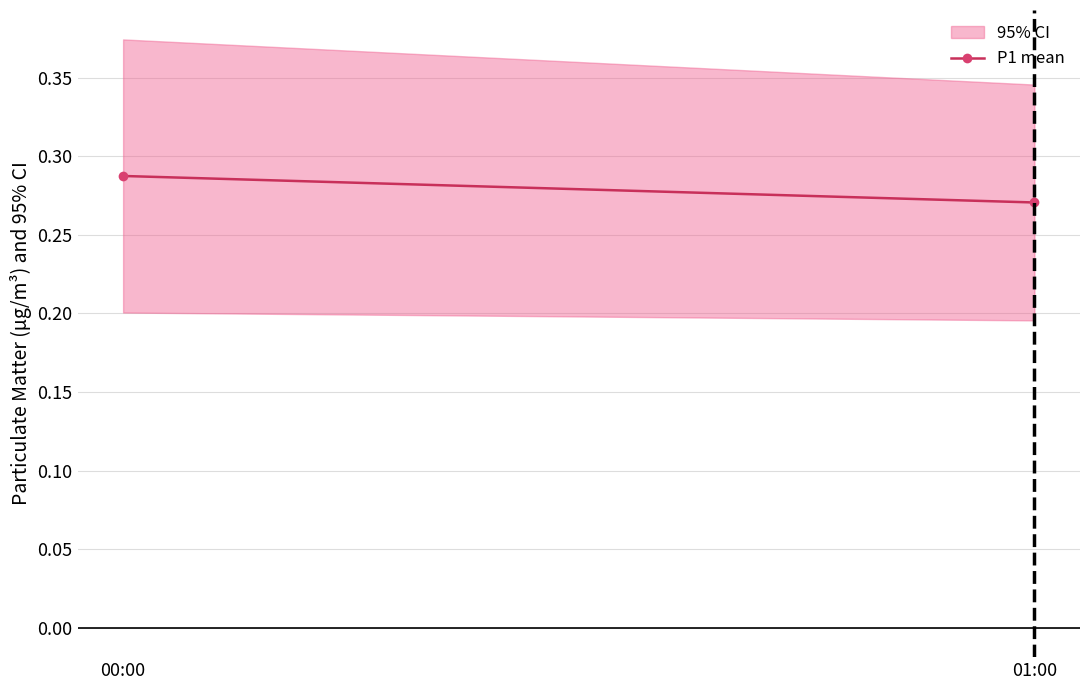

What is the maximum value shown in the chart?

0.3